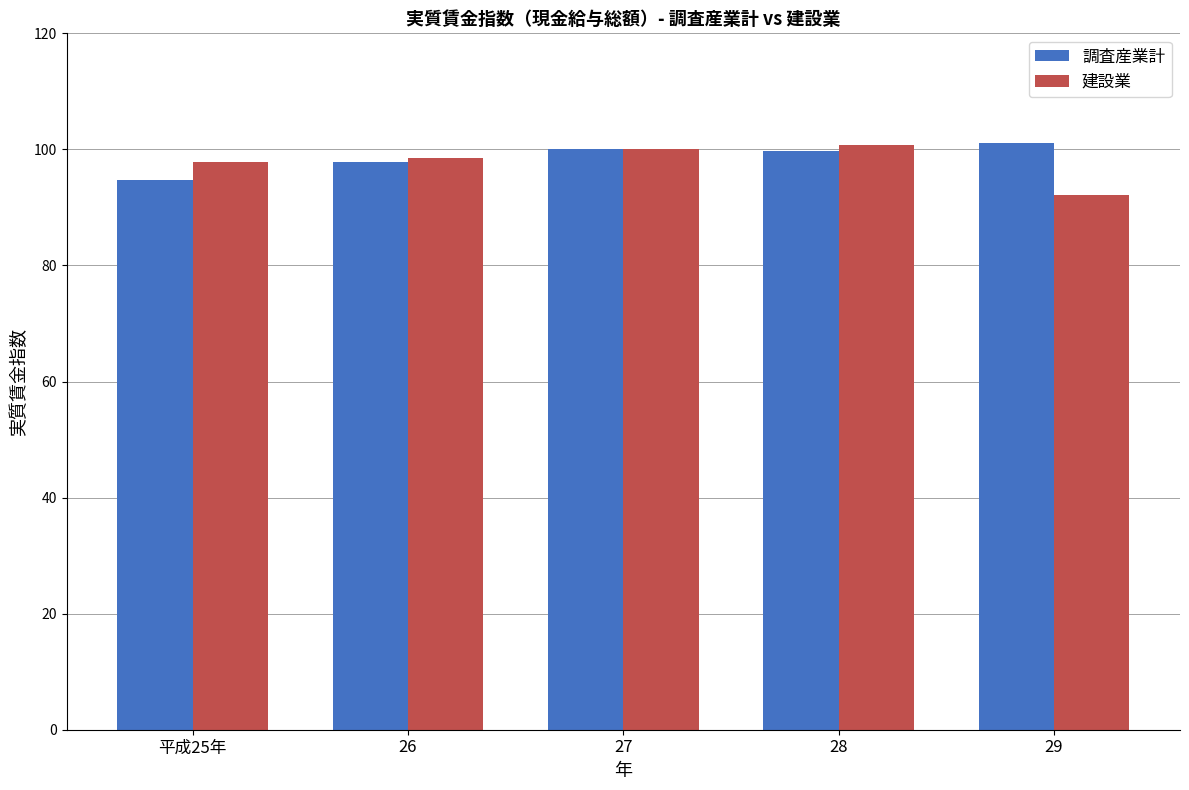

What is the maximum value shown in the chart?

101.1